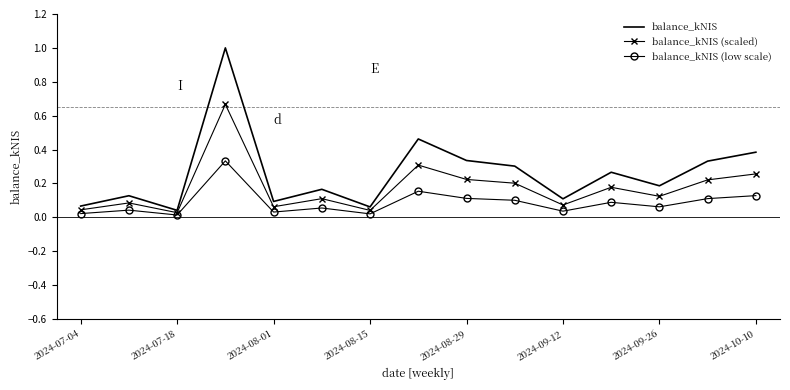

What is the difference between the maximum and minimum values in the balance_kNIS series?

1.0